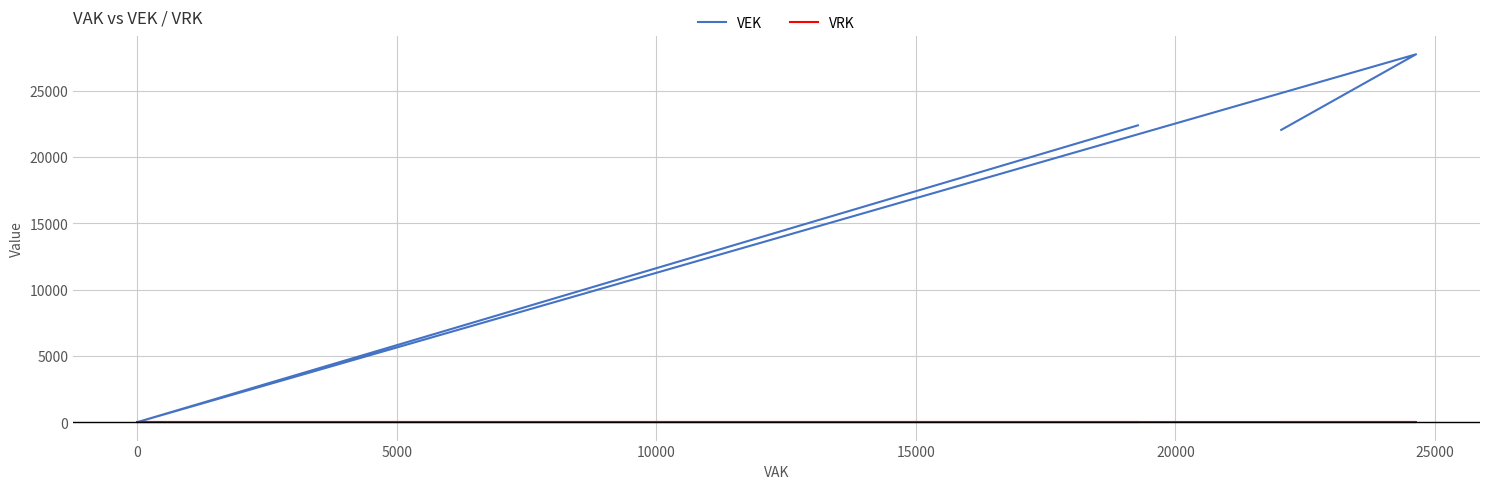

What are all the series names shown in the legend?

VEK, VRK